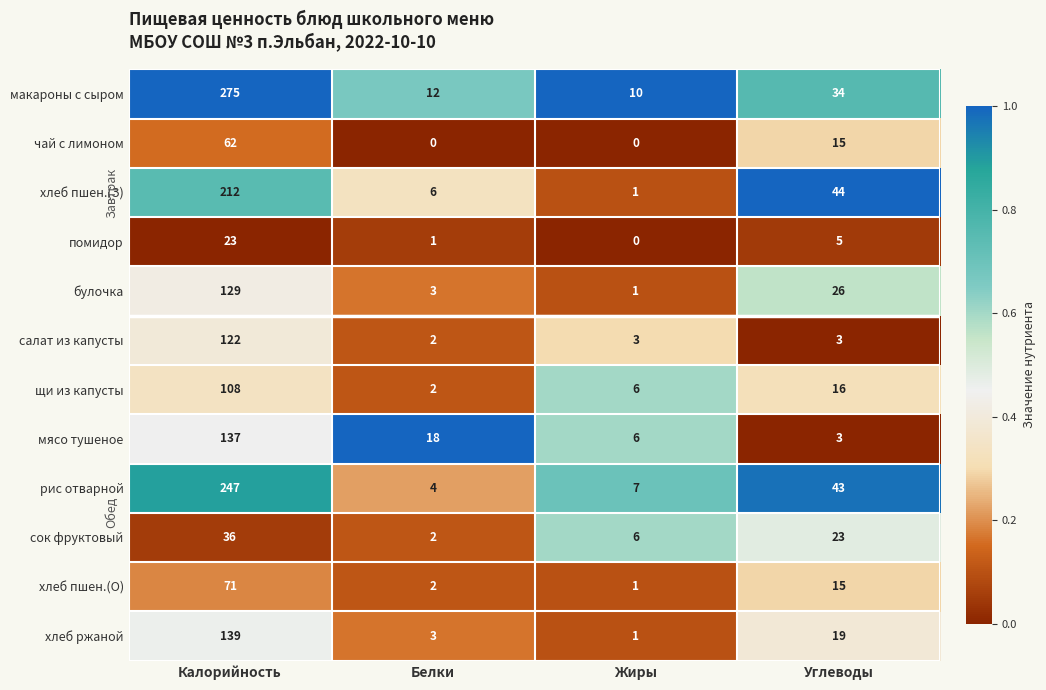

What is the difference between the хлеб пшен.(З) values at Белки and Жиры?

5